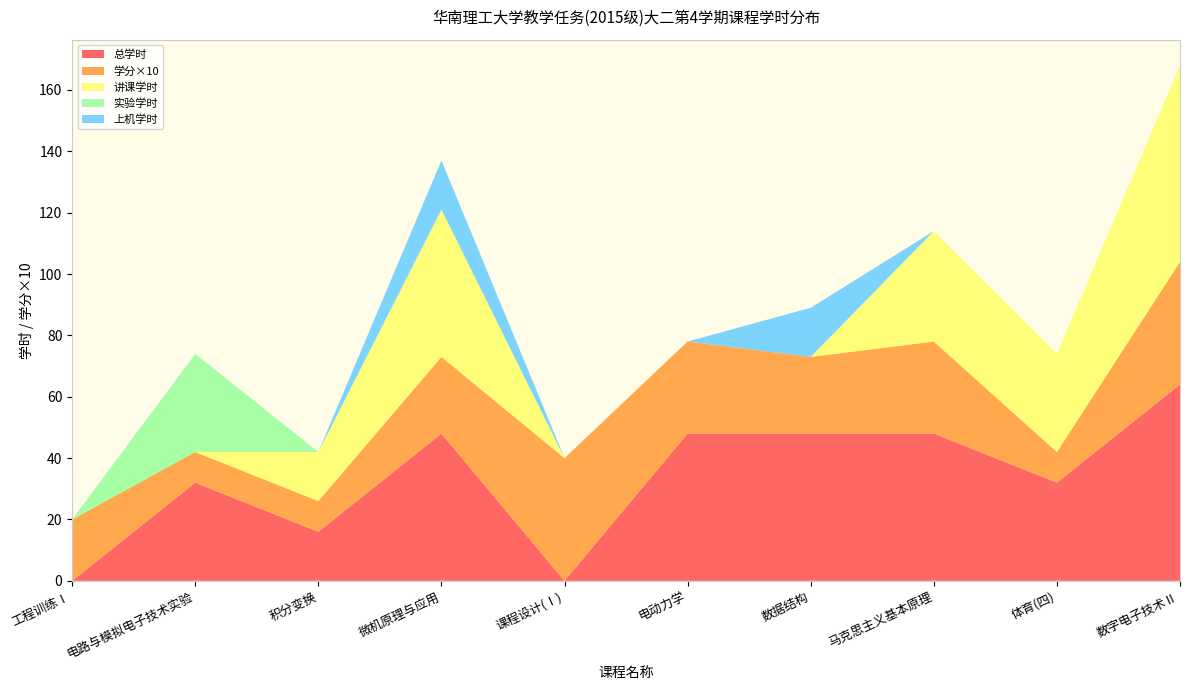

Reading left to right, list all the values displayed in this chart.

总学时: 0.0	32.0	16.0	48.0	0.0	48.0	48.0	48.0	32.0	64.0
学分: 2.0	1.0	1.0	2.5	4.0	3.0	2.5	3.0	1.0	4.0
讲课学时: 0.0	0.0	16.0	48.0	0.0	0.0	0.0	36.0	32.0	64.0
实验学时: 0.0	32.0	0.0	0.0	0.0	0.0	0.0	0.0	0.0	0.0
上机学时: 0.0	0.0	0.0	16.0	0.0	0.0	16.0	0.0	0.0	0.0